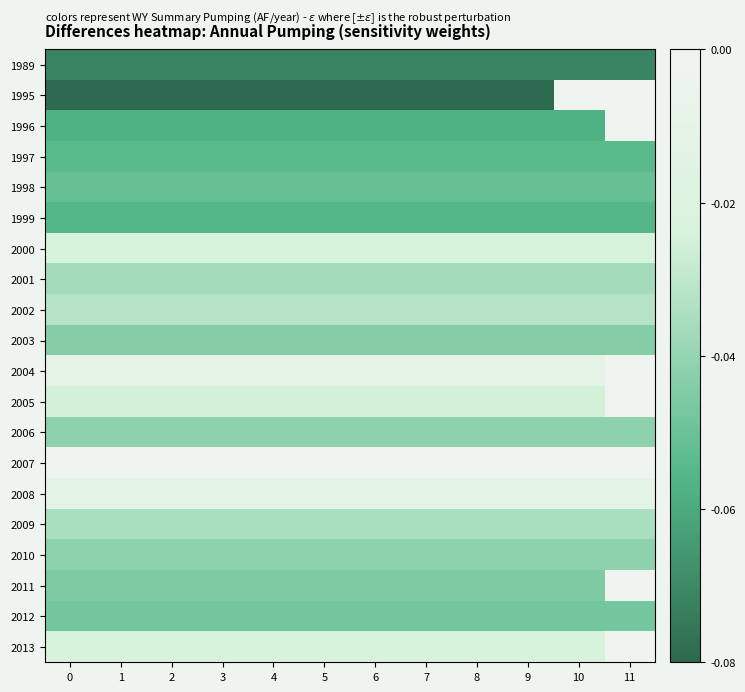

List the series in order of their overall mean, highest first.

1995, 1996, 2007, 2008, 2000, 2002, 2009, 2001, 2010, 1998, 2011, 2012, 2013, 2003, 1997, 1999, 1989, 2004, 2005, 2006